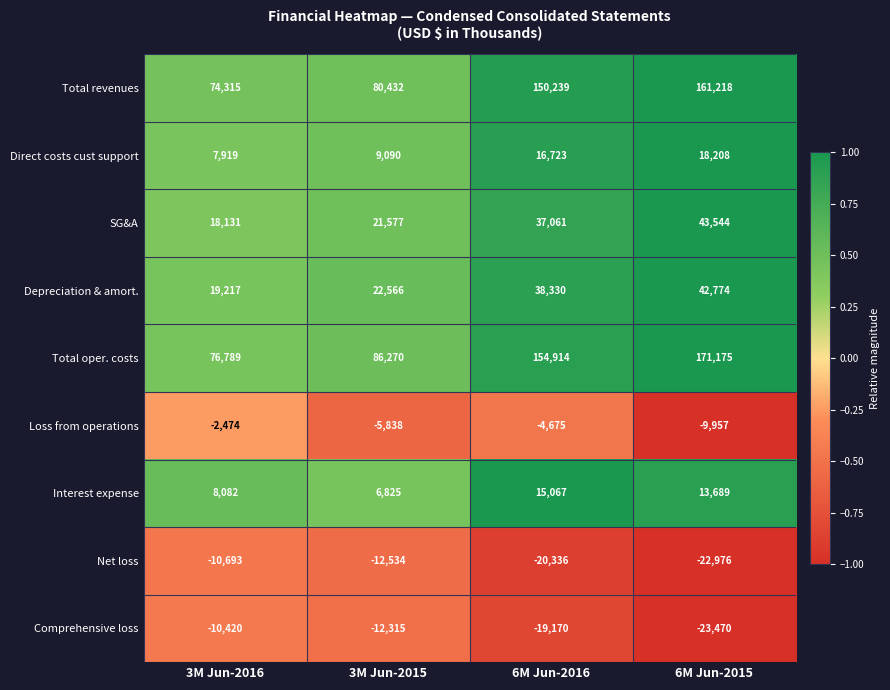

Rank the series by their maximum value, from highest to lowest.

Total oper. costs, Total revenues, SG&A, Depreciation & amort., Direct costs cust support, Interest expense, Loss from operations, Comprehensive loss, Net loss